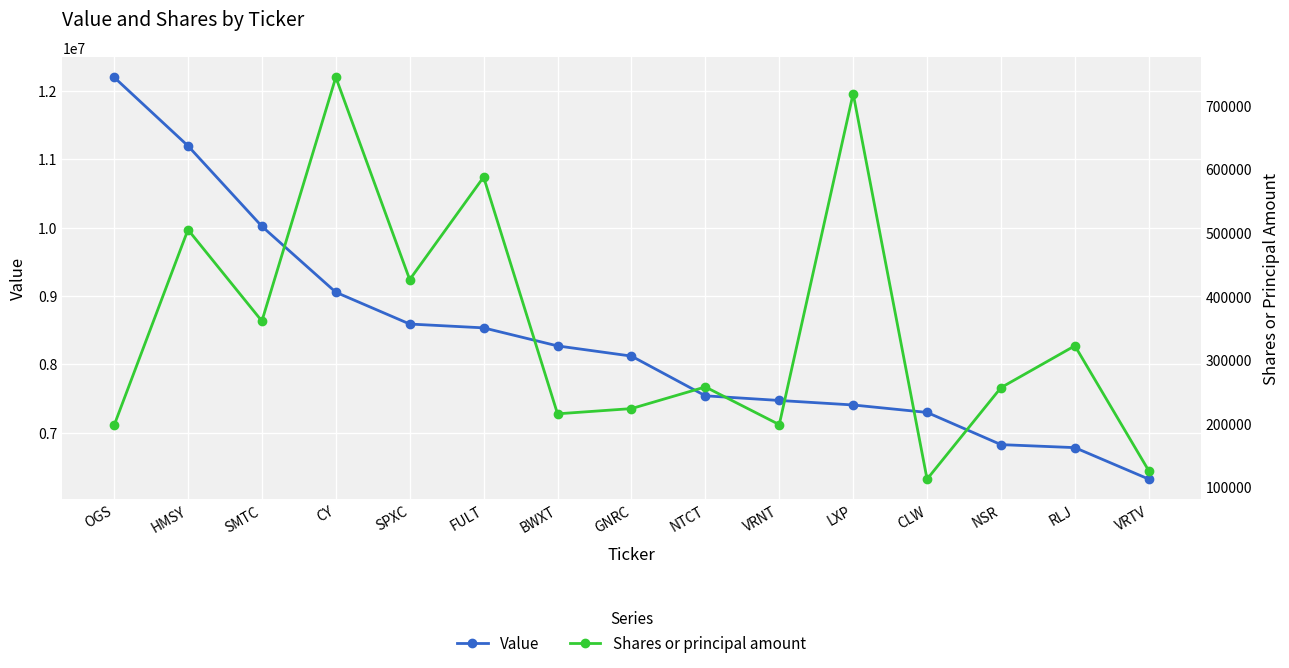

How many lines are shown in the chart?

2